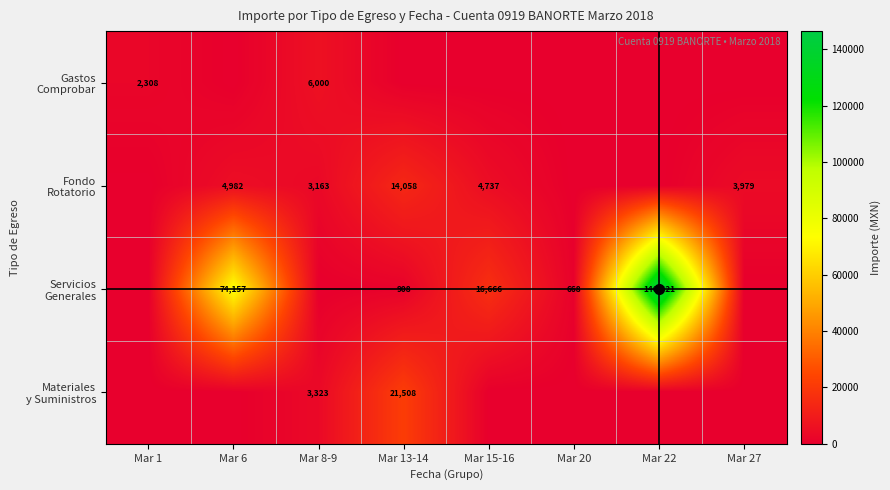

The value of Servicios Generales at Mar 20 is 877.8. True or false?

False